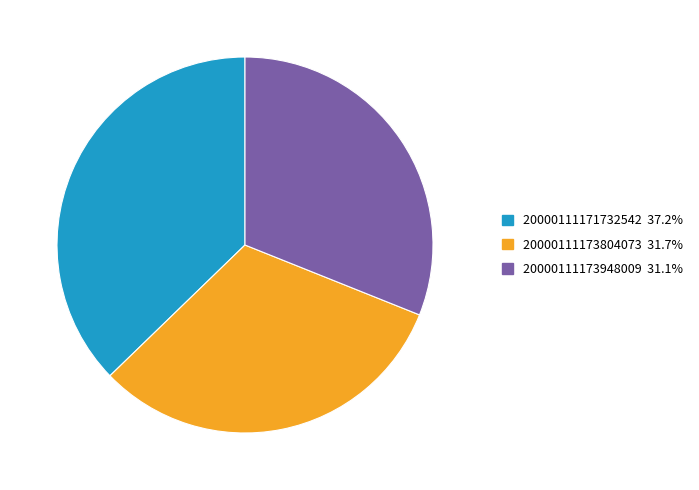

Count the number of slices in the pie.

3